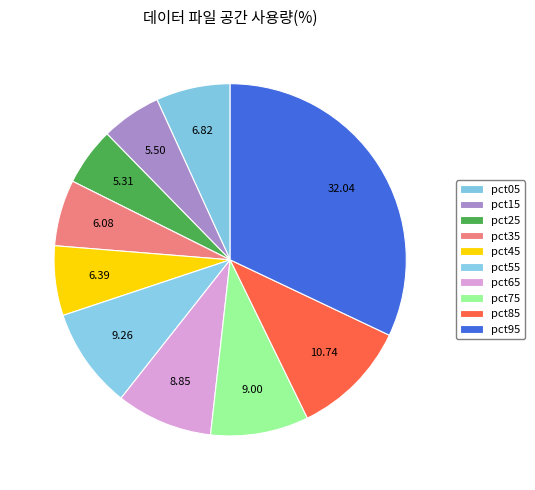

Count the number of slices in the pie.

10